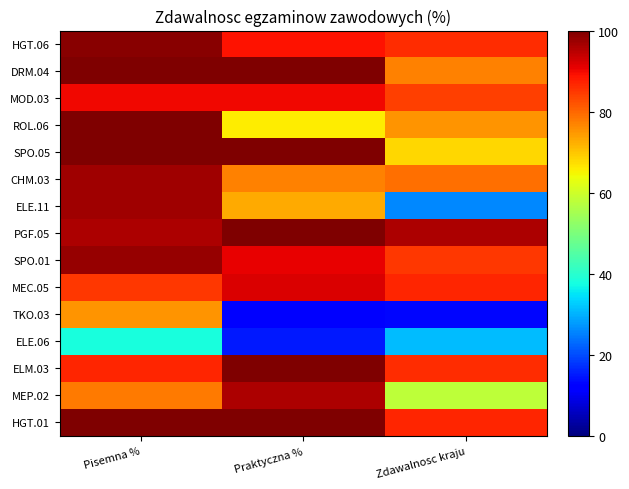

Rank the series at Zdawalnosc kraju from highest to lowest value.

PGF.05, MEC.05, HGT.01, HGT.06, ELM.03, SPO.01, MOD.03, CHM.03, DRM.04, ROL.06, SPO.05, MEP.02, ELE.06, ELE.11, TKO.03